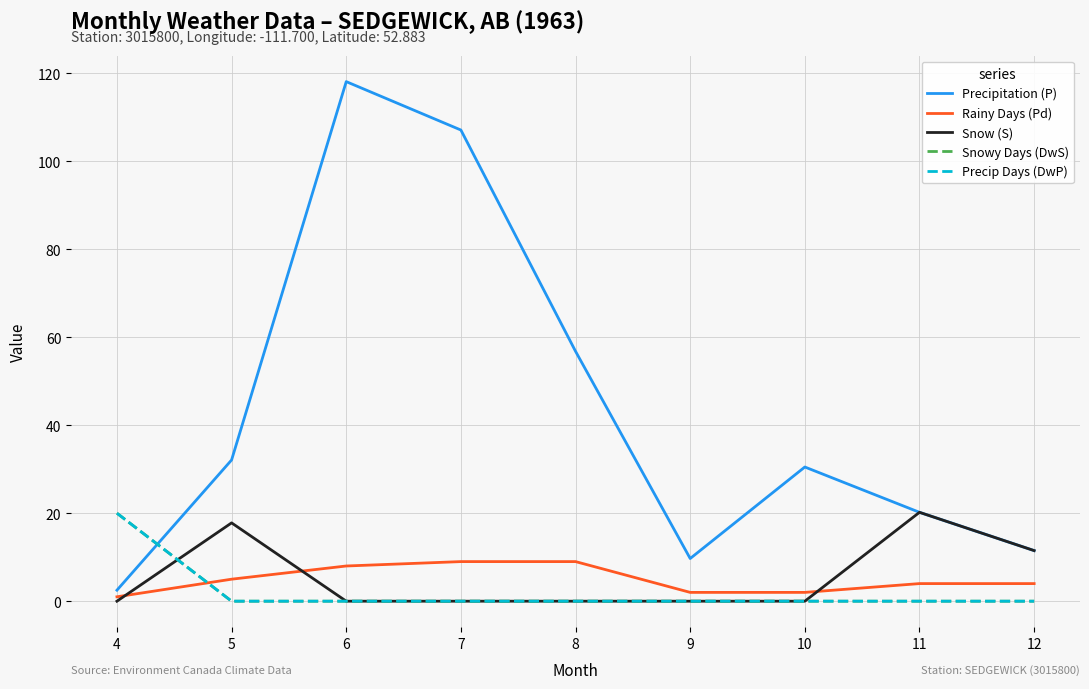

Is this an area chart (filled region under the line)?

No